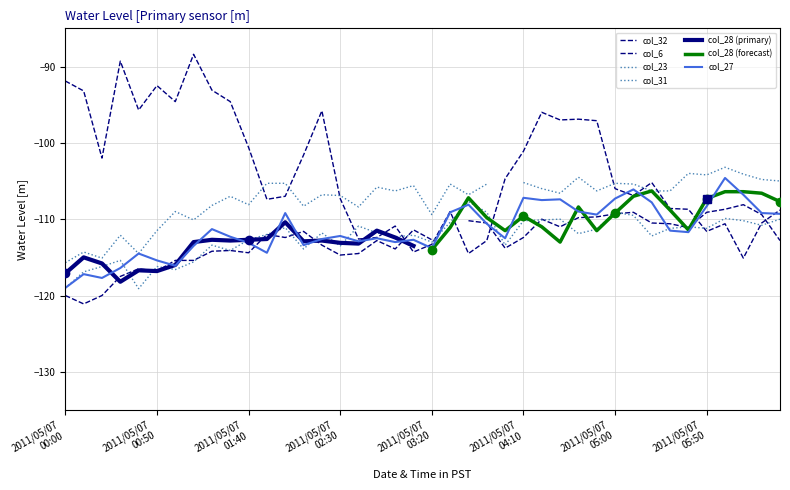

In col_27, how many points are lower than both neighbors (excluding endpoints)?

11